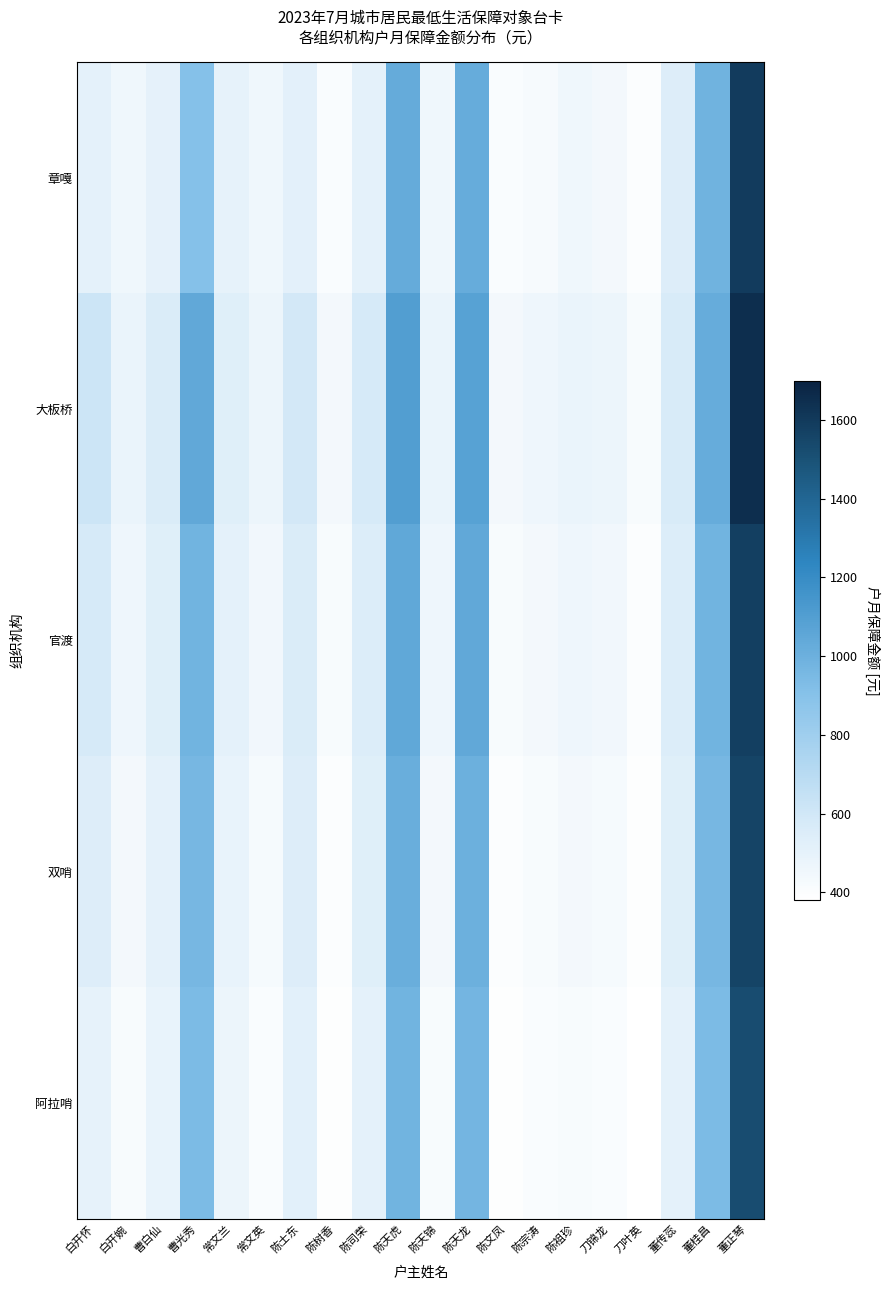

How many data points does each series have?

20